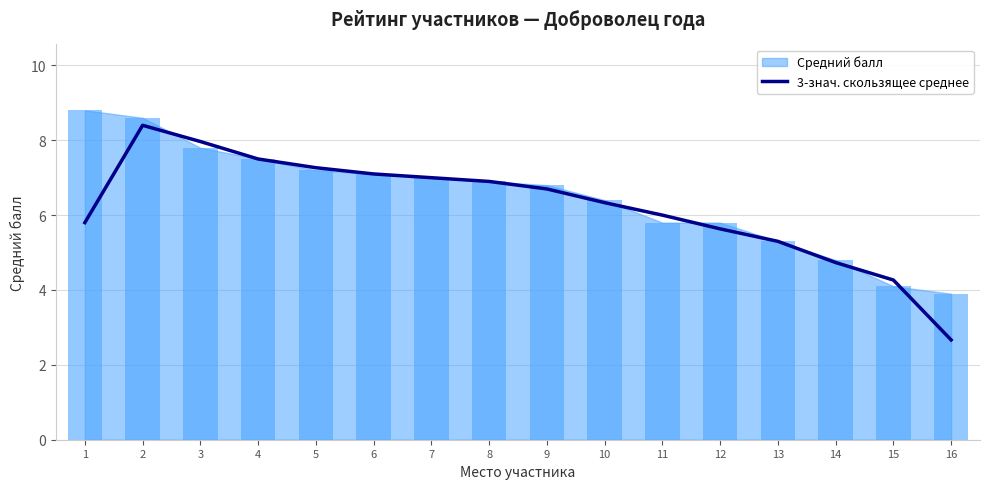

What is the sum of the values at 15 and 6?

11.4